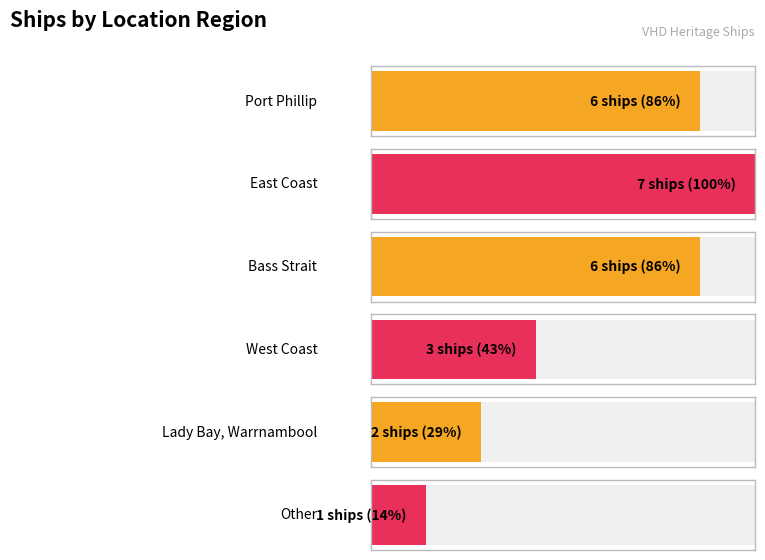

Rank the categories by value from highest to lowest.

East Coast, Port Phillip, Bass Strait, West Coast, Lady Bay, Warrnambool, Other